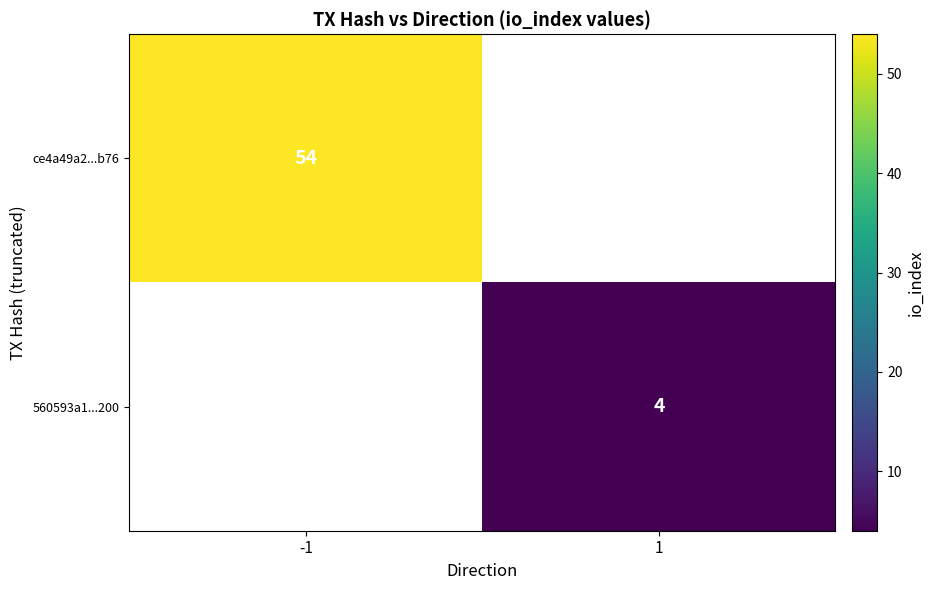

The value of ce4a49a2...b76 at -1 is 28.0. True or false?

False